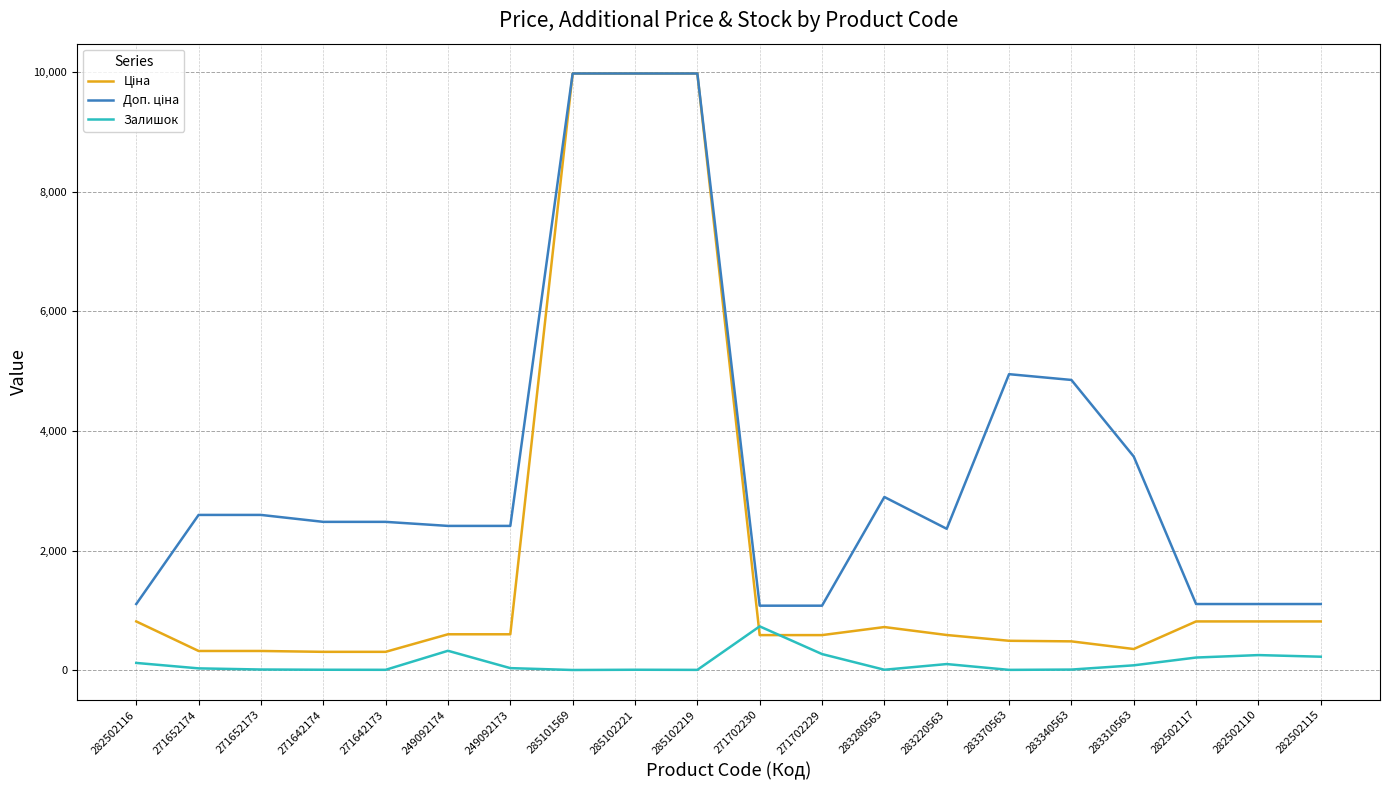

True or false: Залишок has a value of 38.0 at 249092173.

True